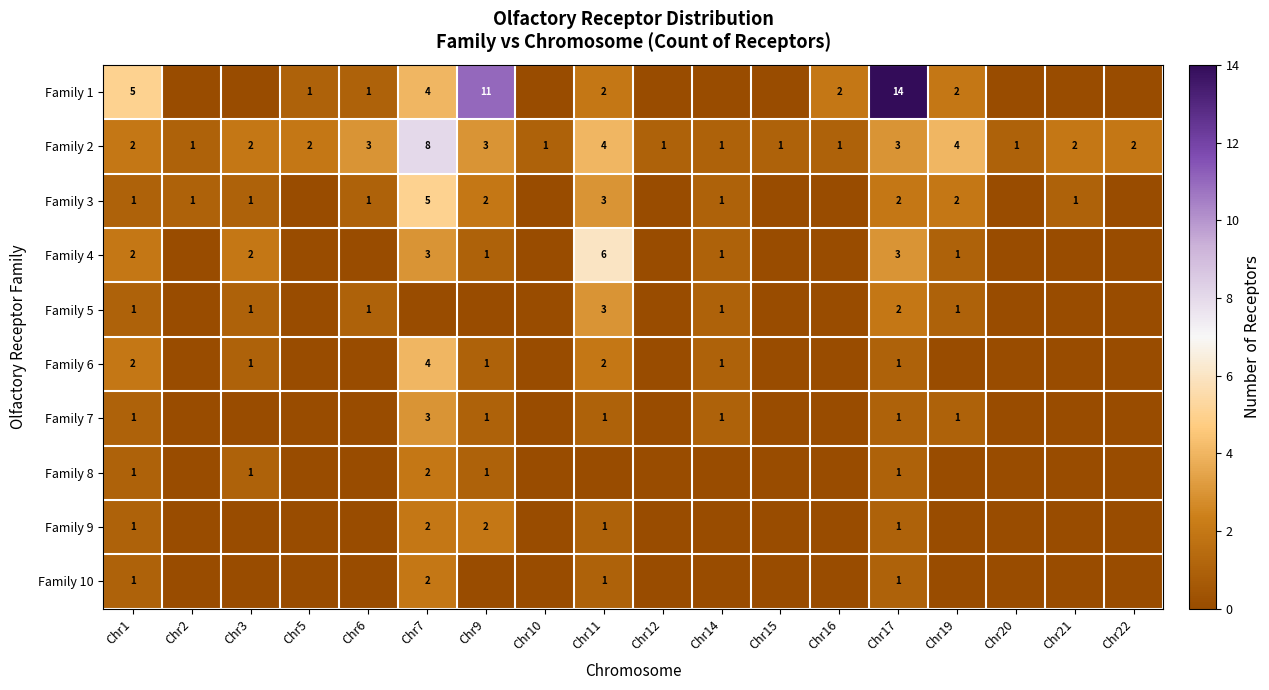

Is the value of Family 1 at Chr7 greater than the value of Family 2 at Chr5?

Yes